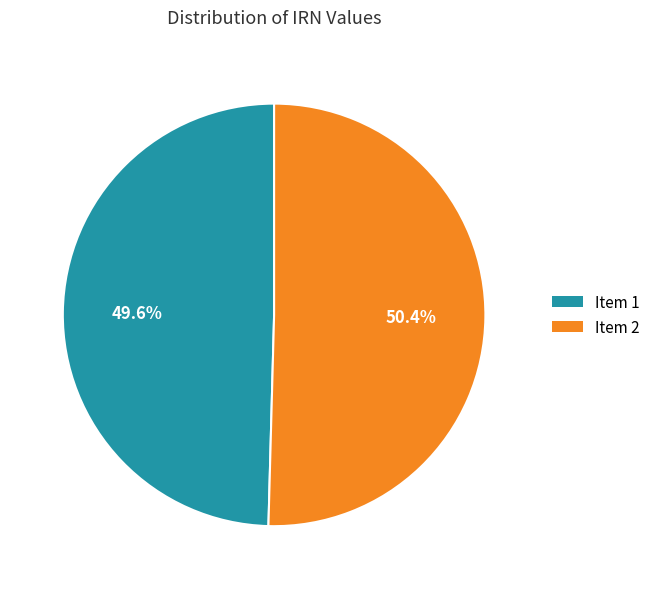

Is there any slice that represents more than half of the pie?

Yes